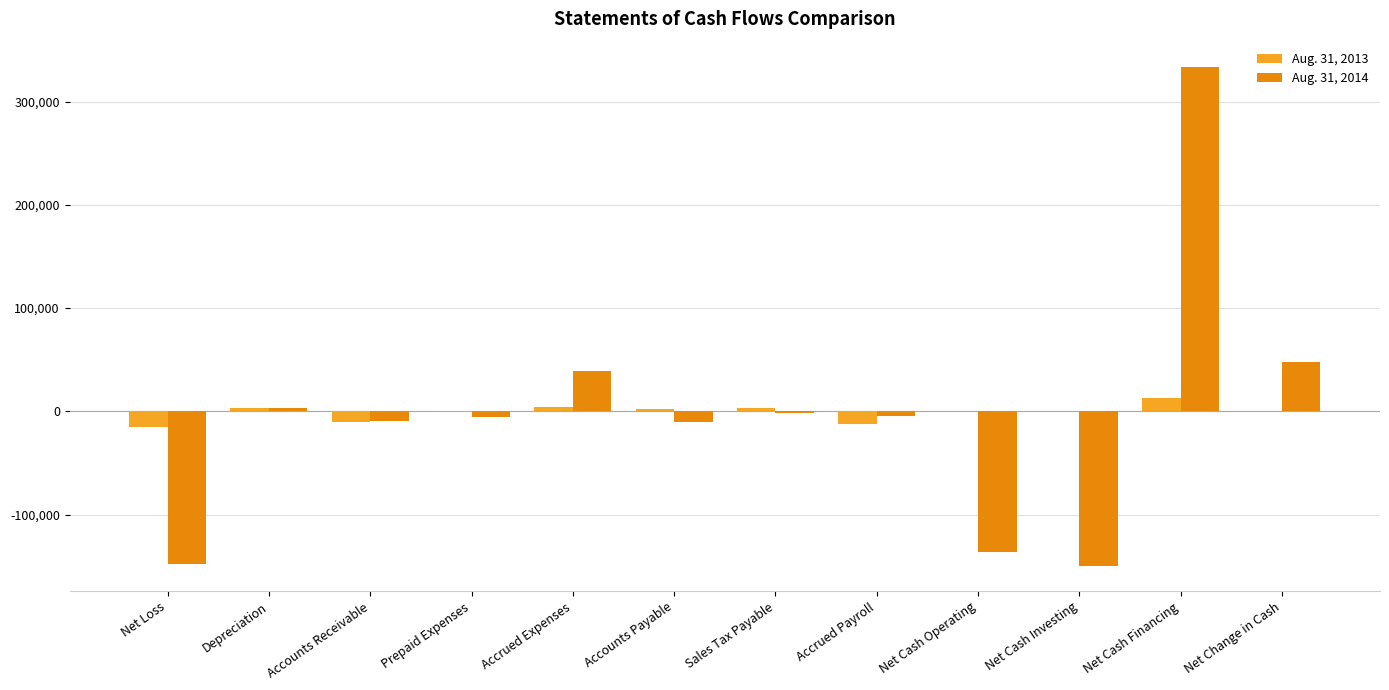

The value of Aug. 31, 2014 at Accrued Expenses is 39061. True or false?

True